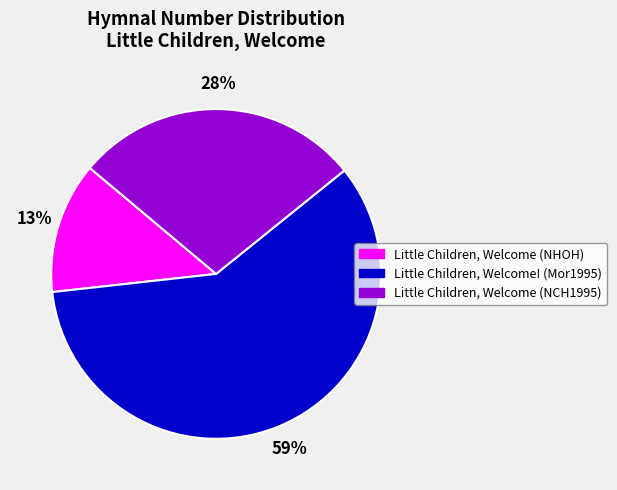

What is the majority slice?

Little Children, Welcome! (Mor1995)